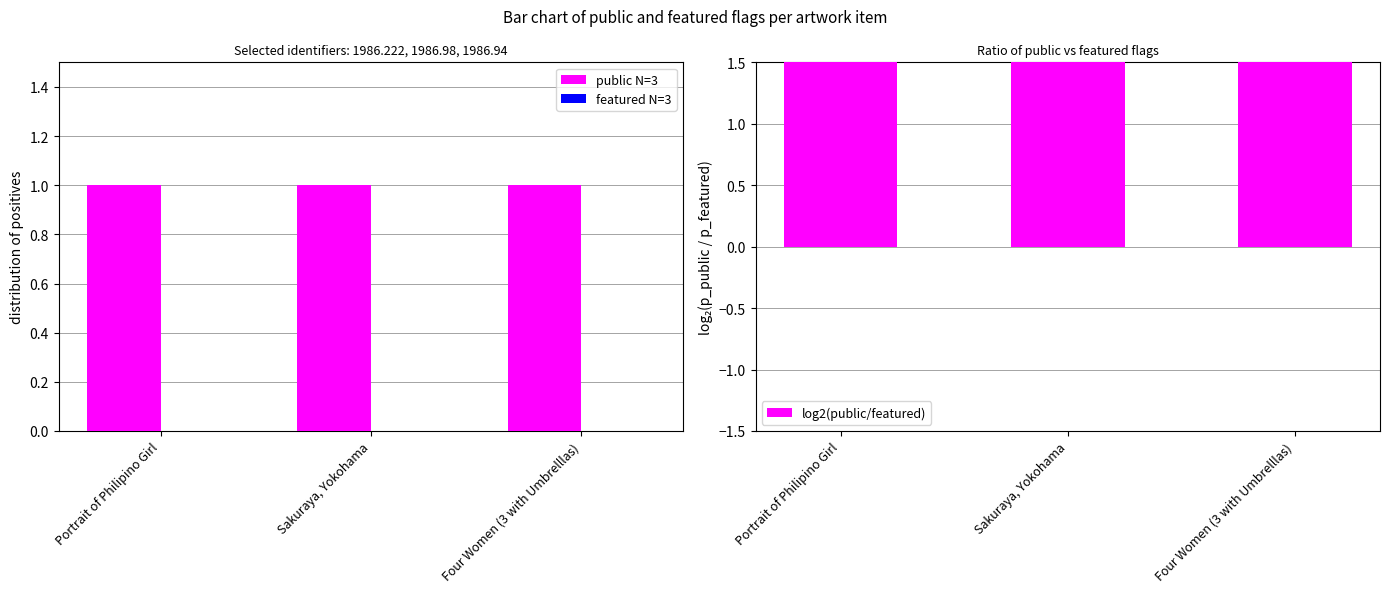

At Sakuraya, Yokohama, list the series in order from largest to smallest.

log2(public/featured), public N=3, featured N=3